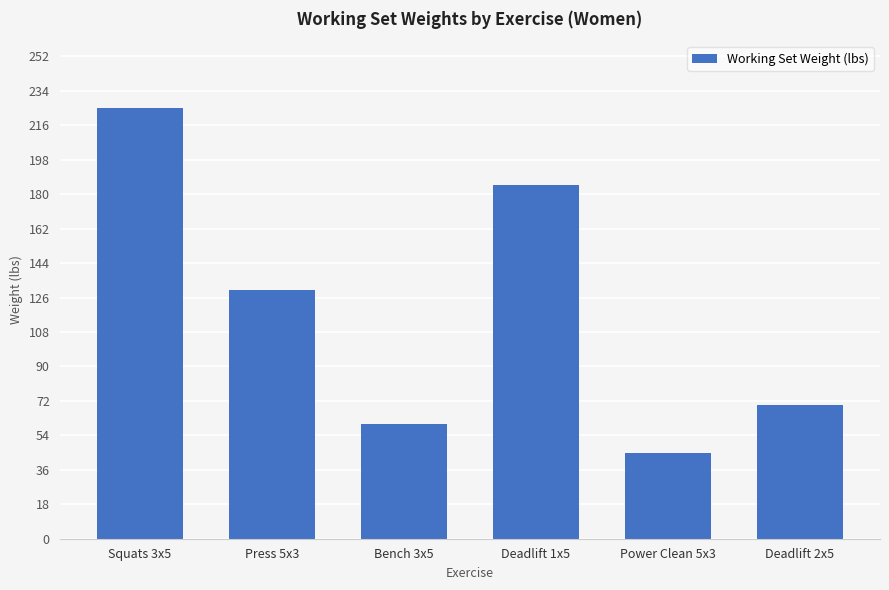

Where does the data first go above 130?

Squats 3x5